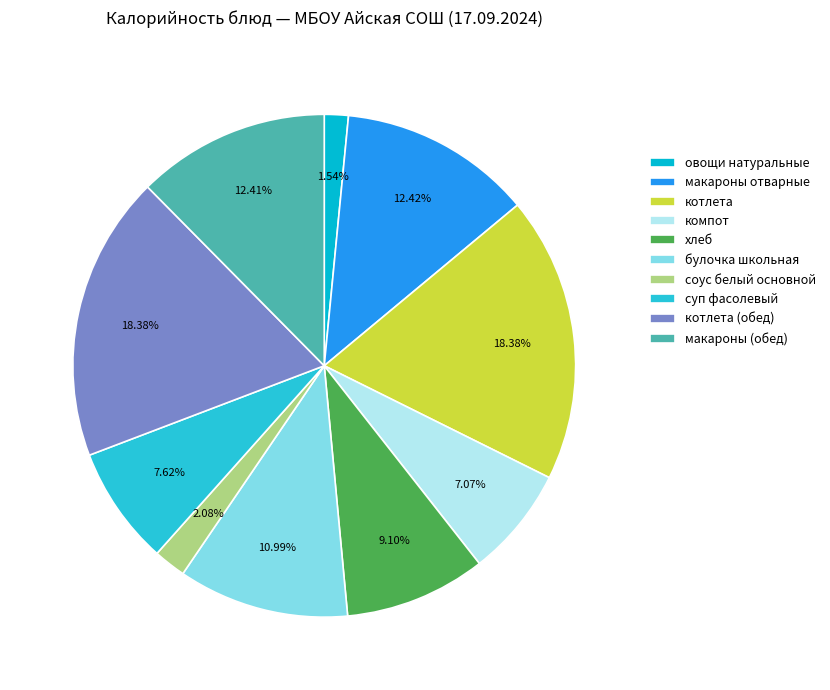

True or false: макароны (обед) accounts for 12% of the total.

True